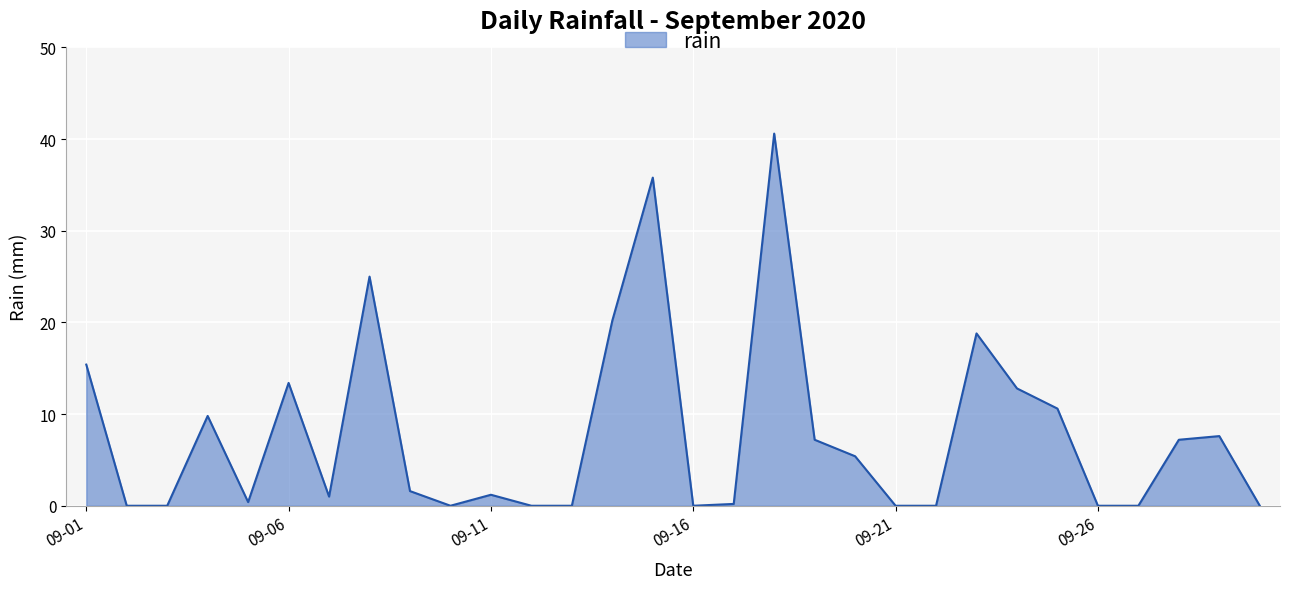

What is the maximum value shown in the chart?

40.6